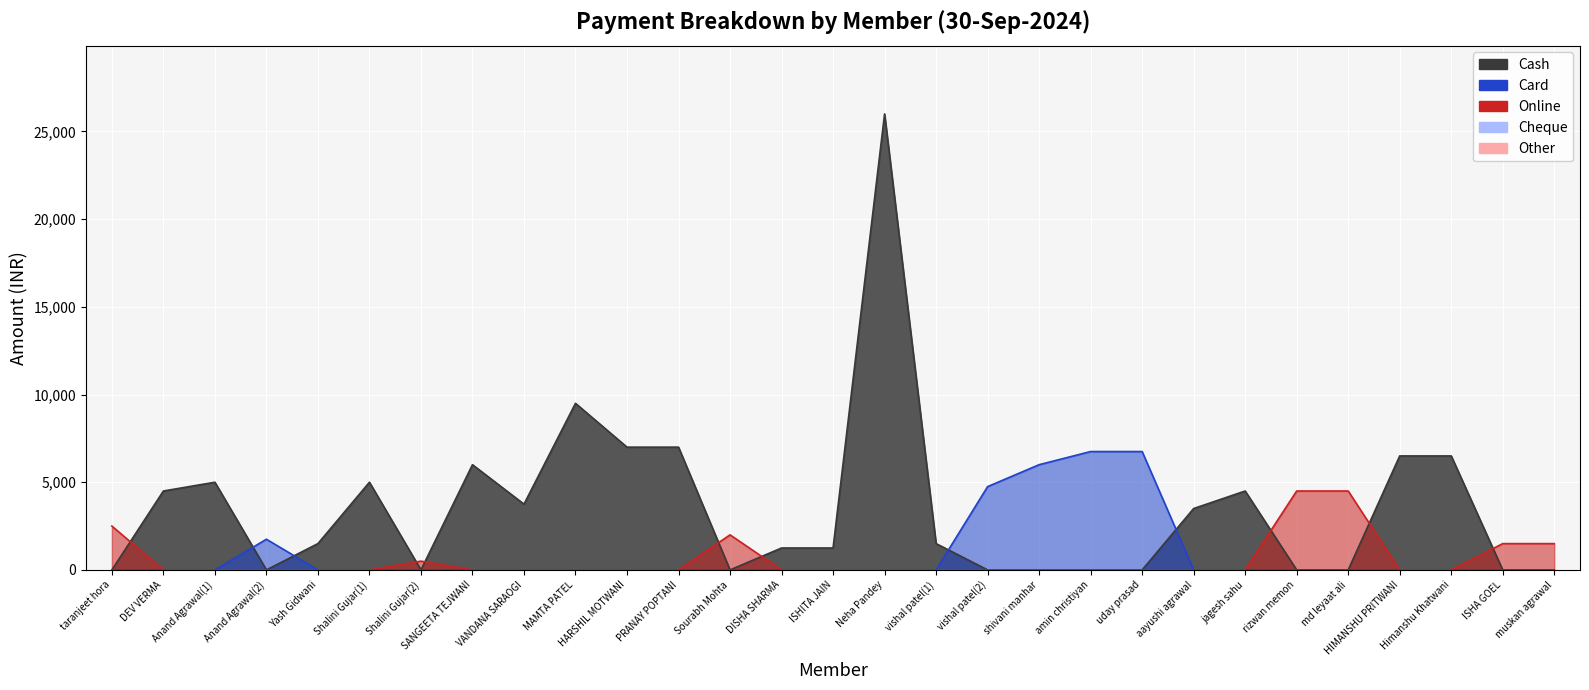

What is the label of the 15th point from the right?

ISHITA JAIN